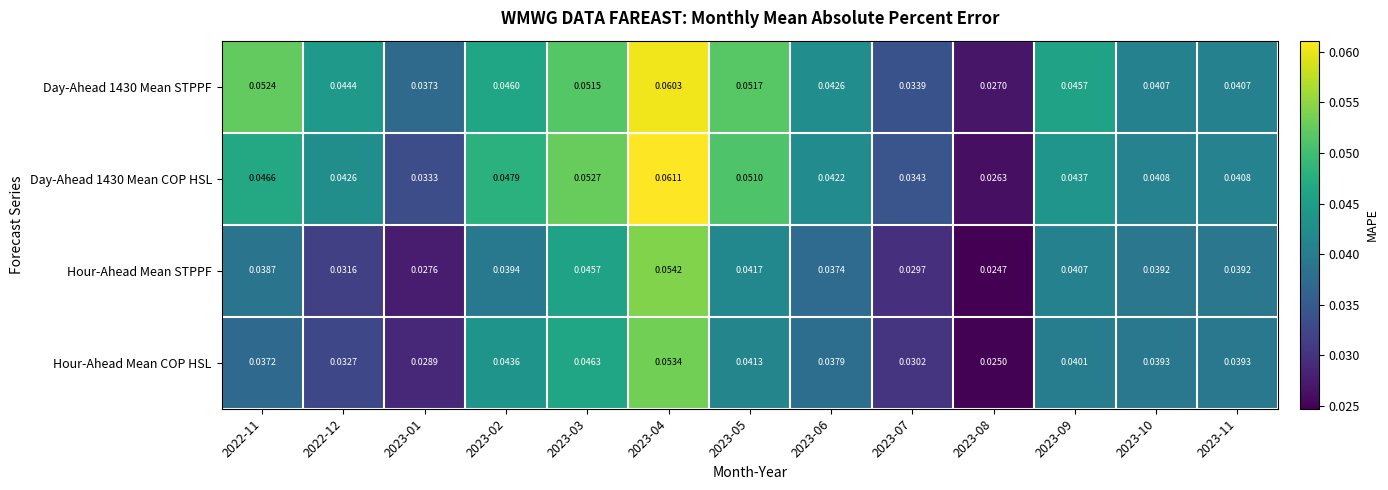

Between 2023-01 and 2023-11, which series saw the biggest shift?

Hour-Ahead Mean STPPF